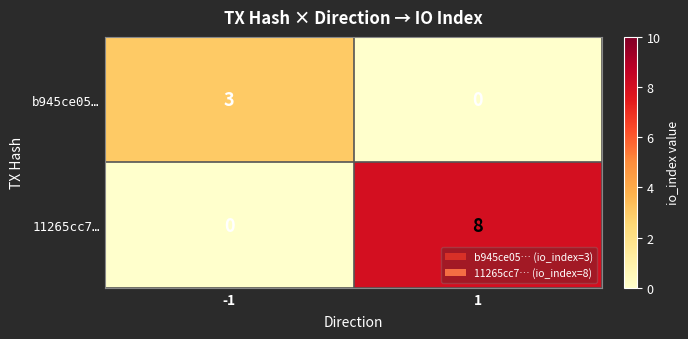

At which category is the sum across all series the highest?

1